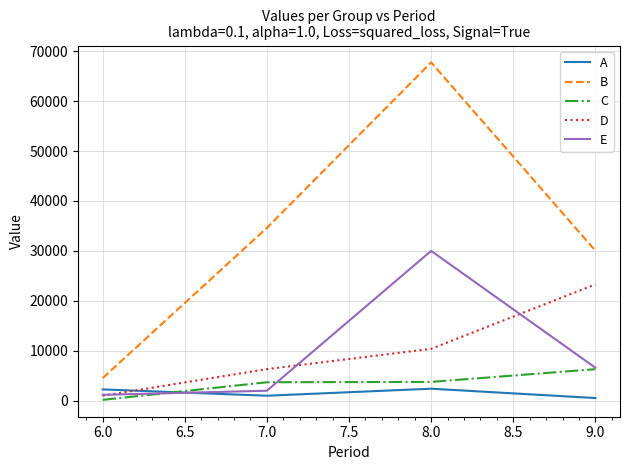

In E, how many points are higher than both neighbors (excluding endpoints)?

1